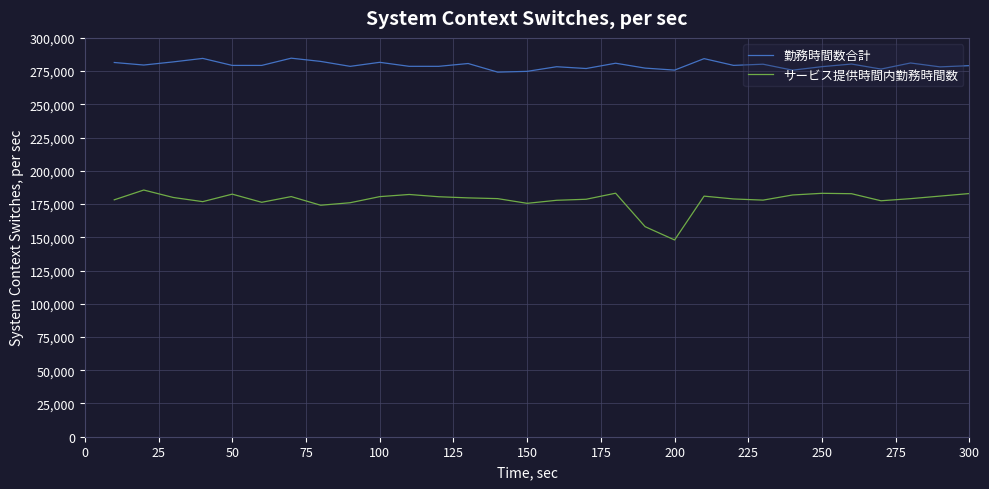

True or false: サービス提供時間内勤務時間数 and 勤務時間数合計 intersect in this chart.

False